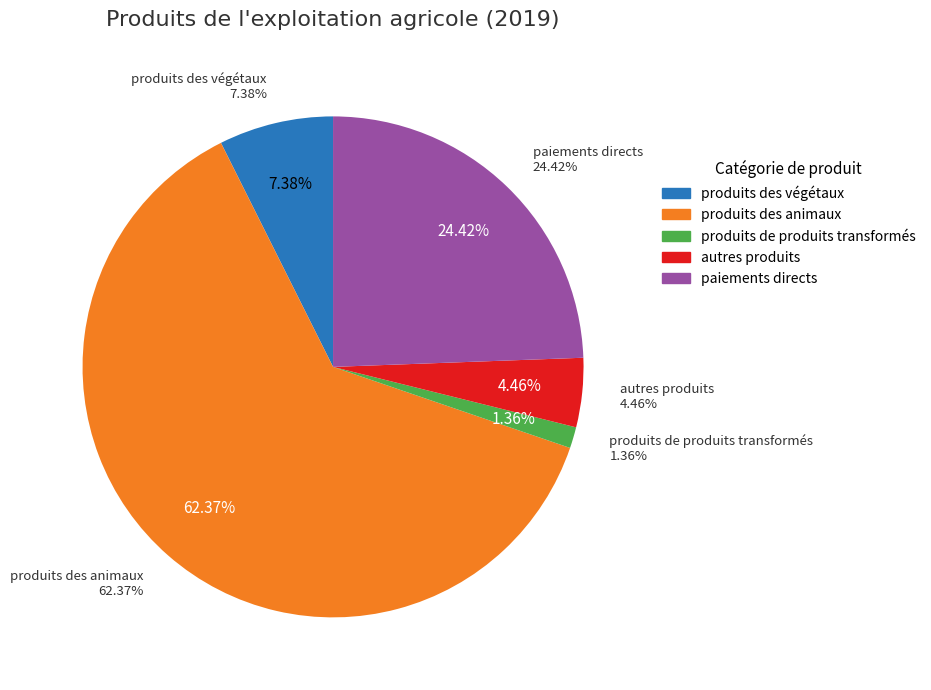

True or false: produits de produits transformés accounts for 9% of the total.

False